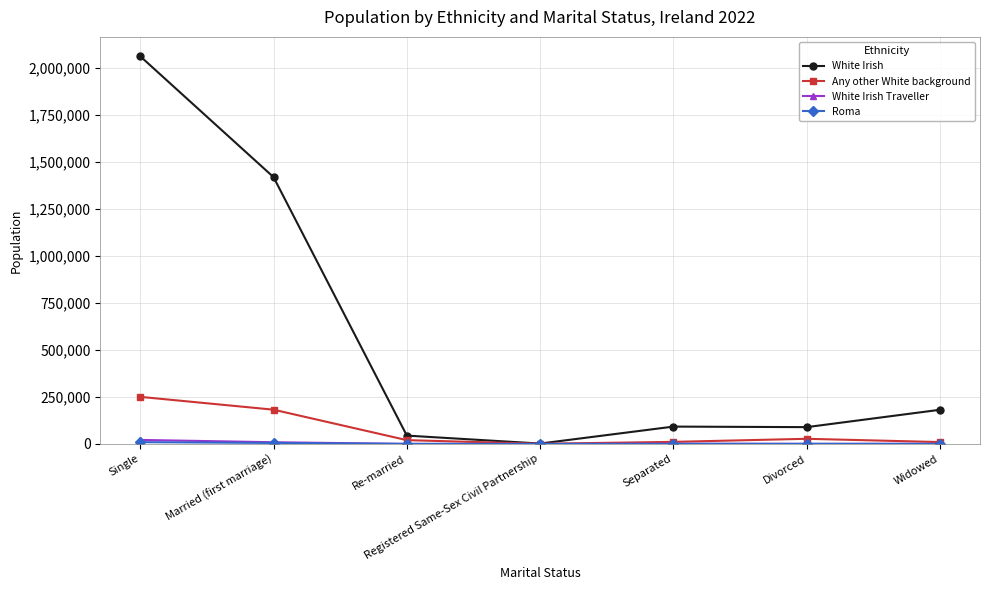

The Any other White background series shows 182309 at Married (first marriage). True or false?

True